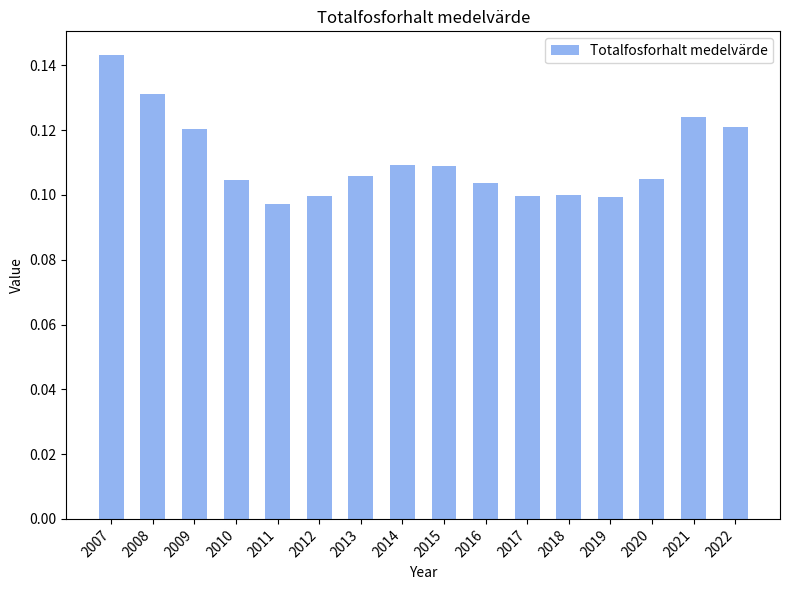

What is the sum of all values?

1.8